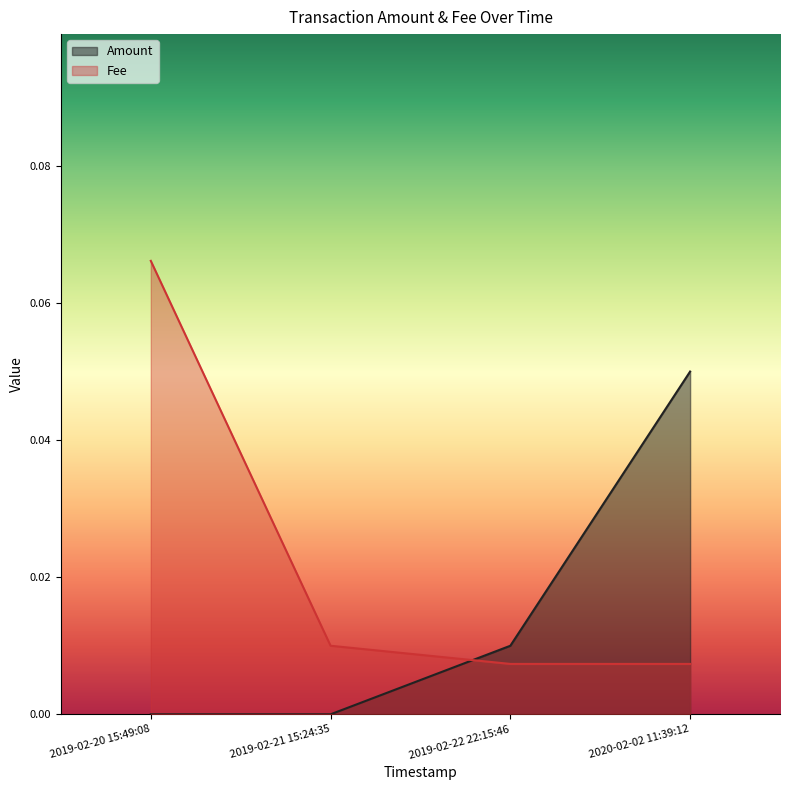

What is the greatest value displayed?

0.1